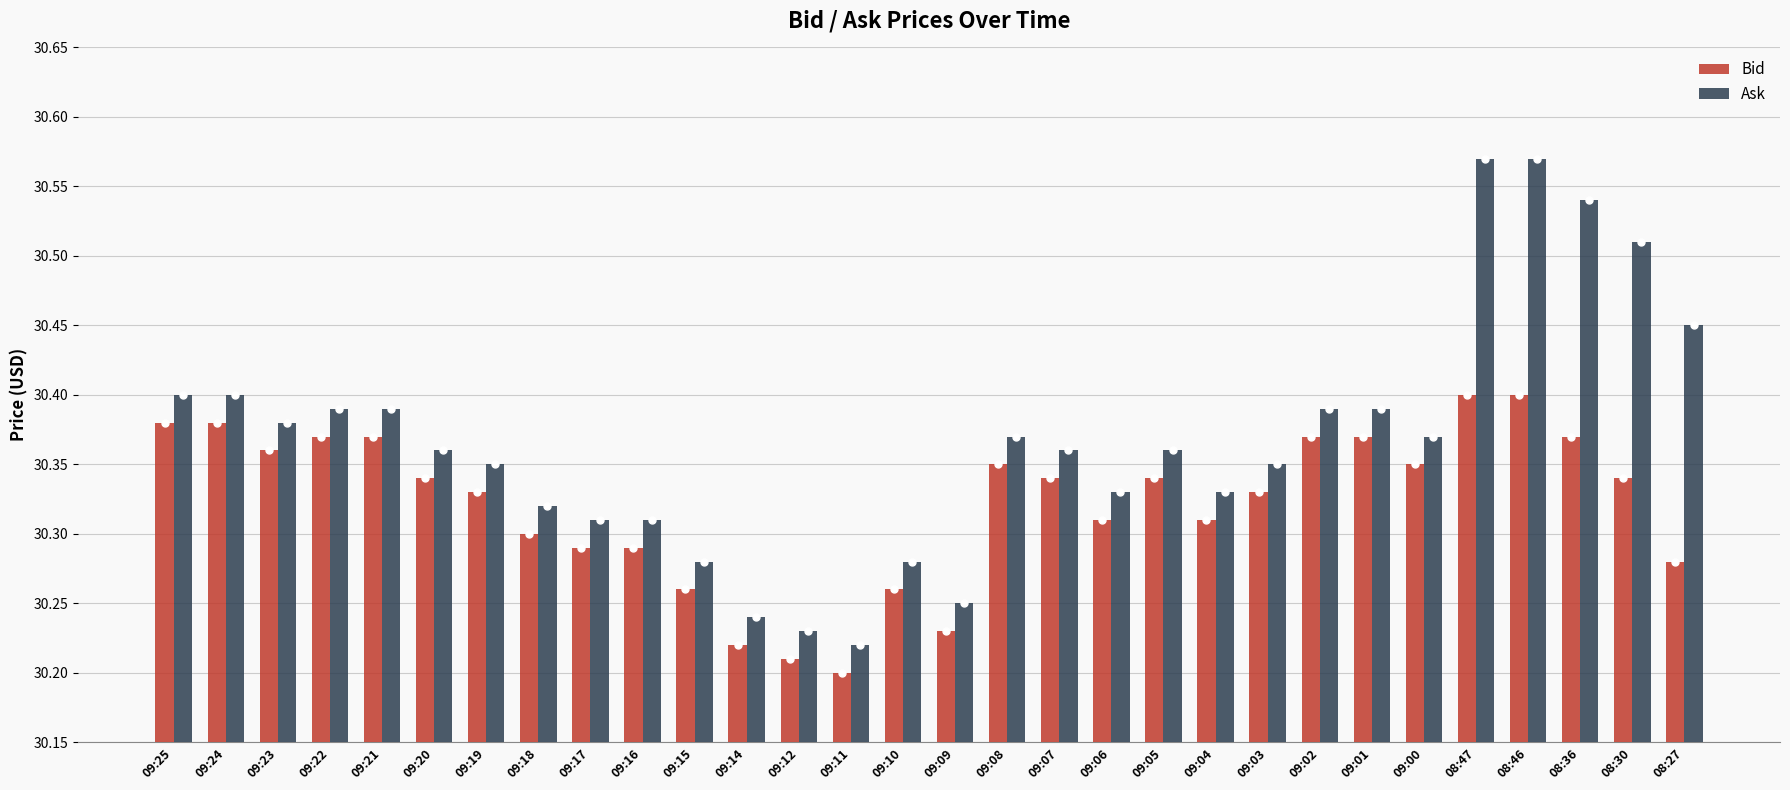

How many bars are there in each group?

2